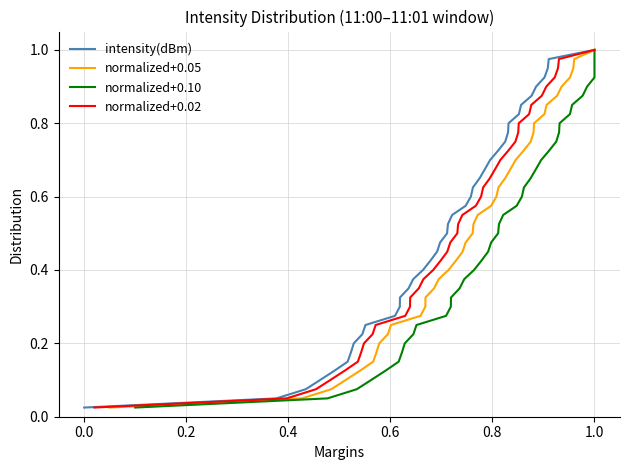

The normalized+0.05 series shows 1.1 at 31. True or false?

False